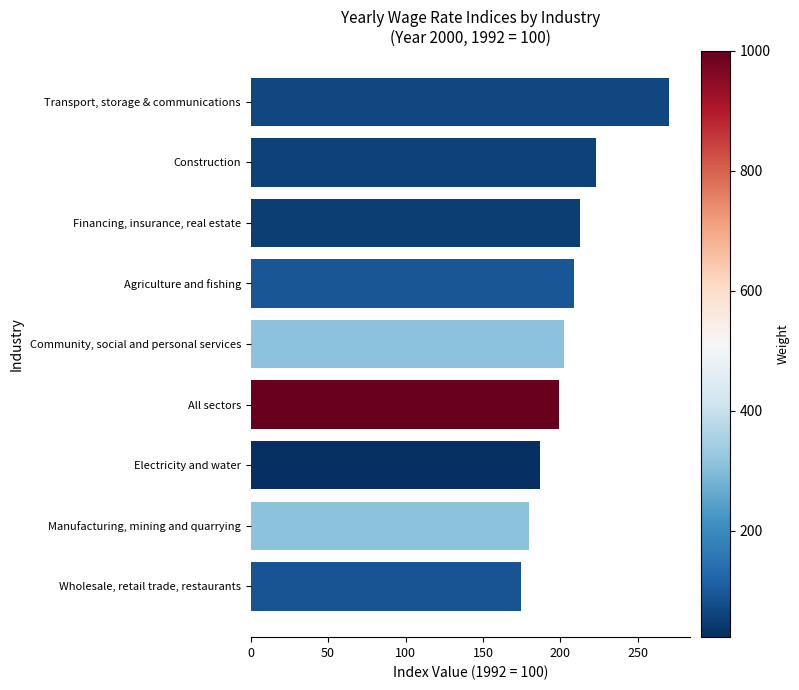

Between Transport, storage & communications and Construction, which is larger?

Transport, storage & communications